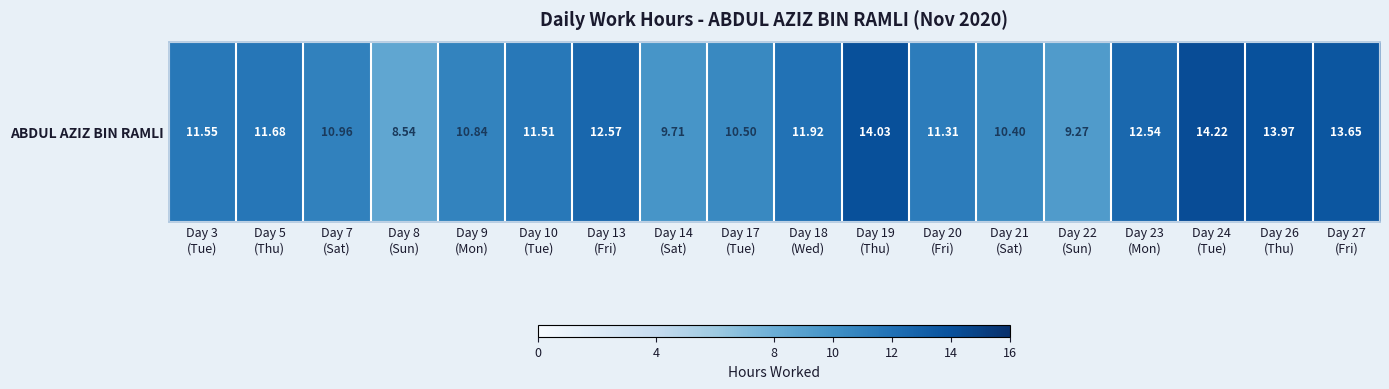

List the labels in order of value, smallest first.

Day 8
(Sun), Day 22
(Sun), Day 14
(Sat), Day 21
(Sat), Day 17
(Tue), Day 9
(Mon), Day 7
(Sat), Day 20
(Fri), Day 10
(Tue), Day 3
(Tue), Day 5
(Thu), Day 18
(Wed), Day 23
(Mon), Day 13
(Fri), Day 27
(Fri), Day 26
(Thu), Day 19
(Thu), Day 24
(Tue)